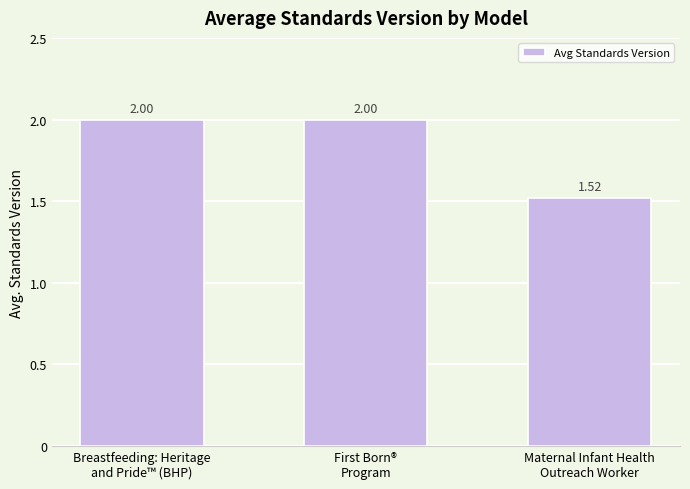

What position from the left is Breastfeeding: Heritage
and Pride™ (BHP)?

1